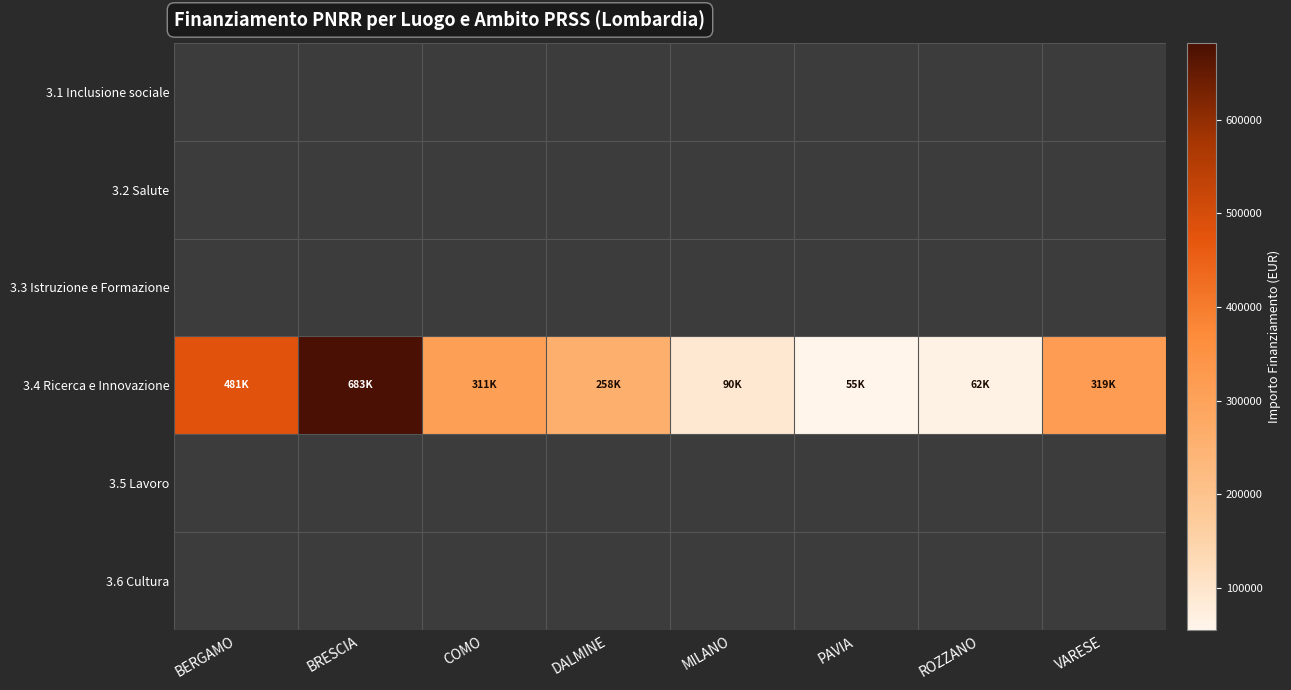

What is the total value across all series at BERGAMO?

480788.9